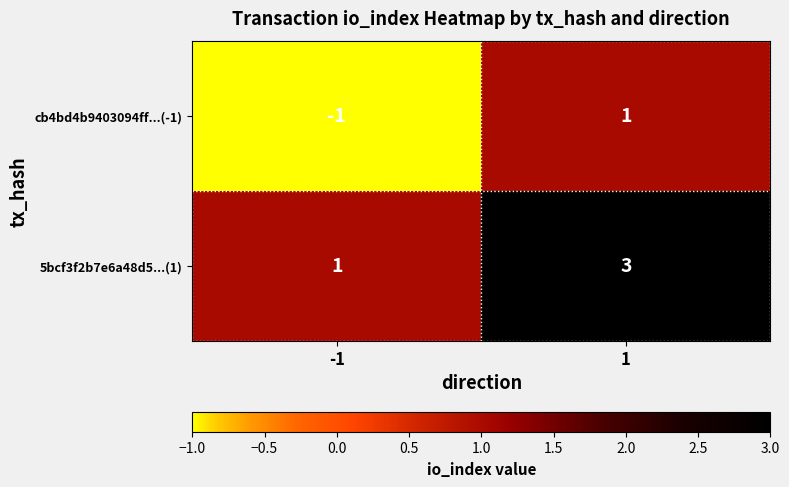

How many data points does each series have?

2